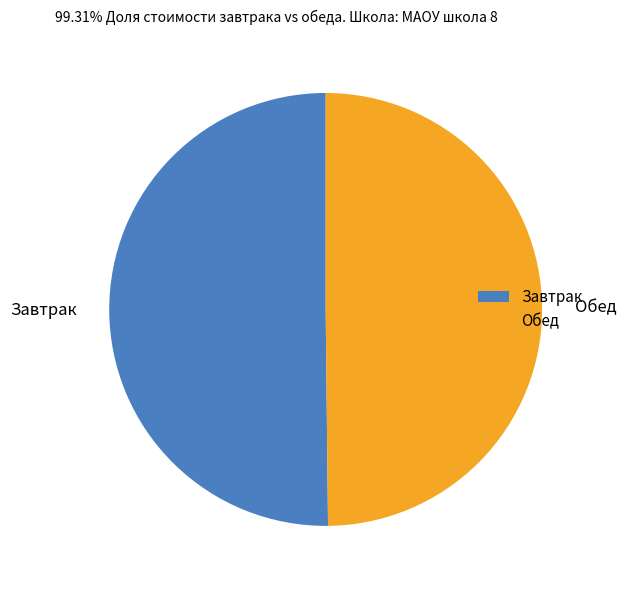

Combined, do Завтрак and Обед account for over 50%?

Yes